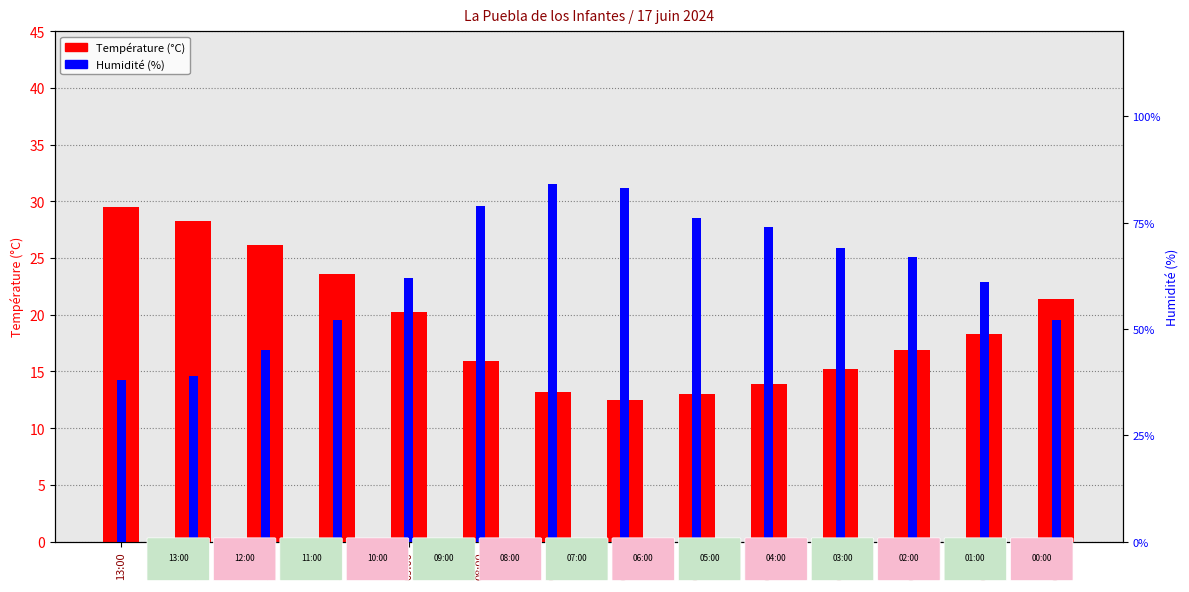

At how many categories does at least one series exceed 69?

5